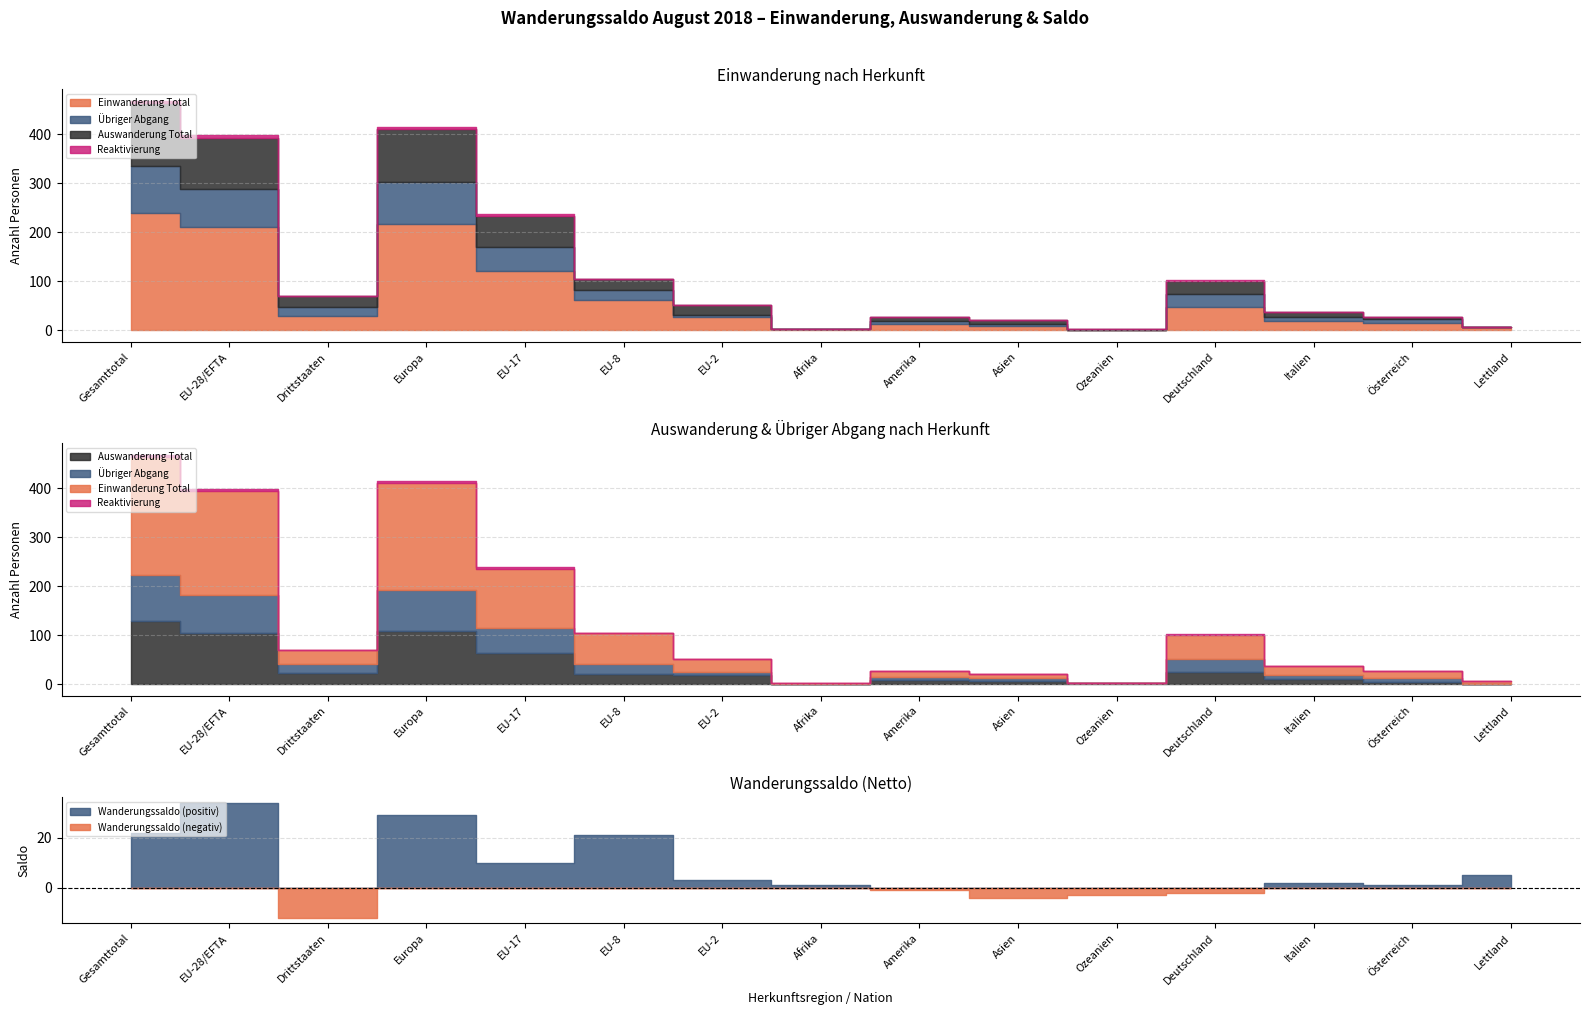

Reading right to left, transcribe all the data shown in this chart.

Einwanderung Total: 6	14	19	48	0	8	13	2	27	62	120	217	29	211	240
Auswanderung Total: 0	4	10	25	3	7	9	1	19	21	64	108	23	105	128
Übriger Abgang: 1	9	8	27	0	5	5	0	5	21	50	85	18	77	95
Reaktivierung: 0	0	1	2	0	0	0	0	0	1	4	5	0	5	5
Wanderungssaldo: 5	1	2	-2	-3	-4	-1	1	3	21	10	29	-12	34	22